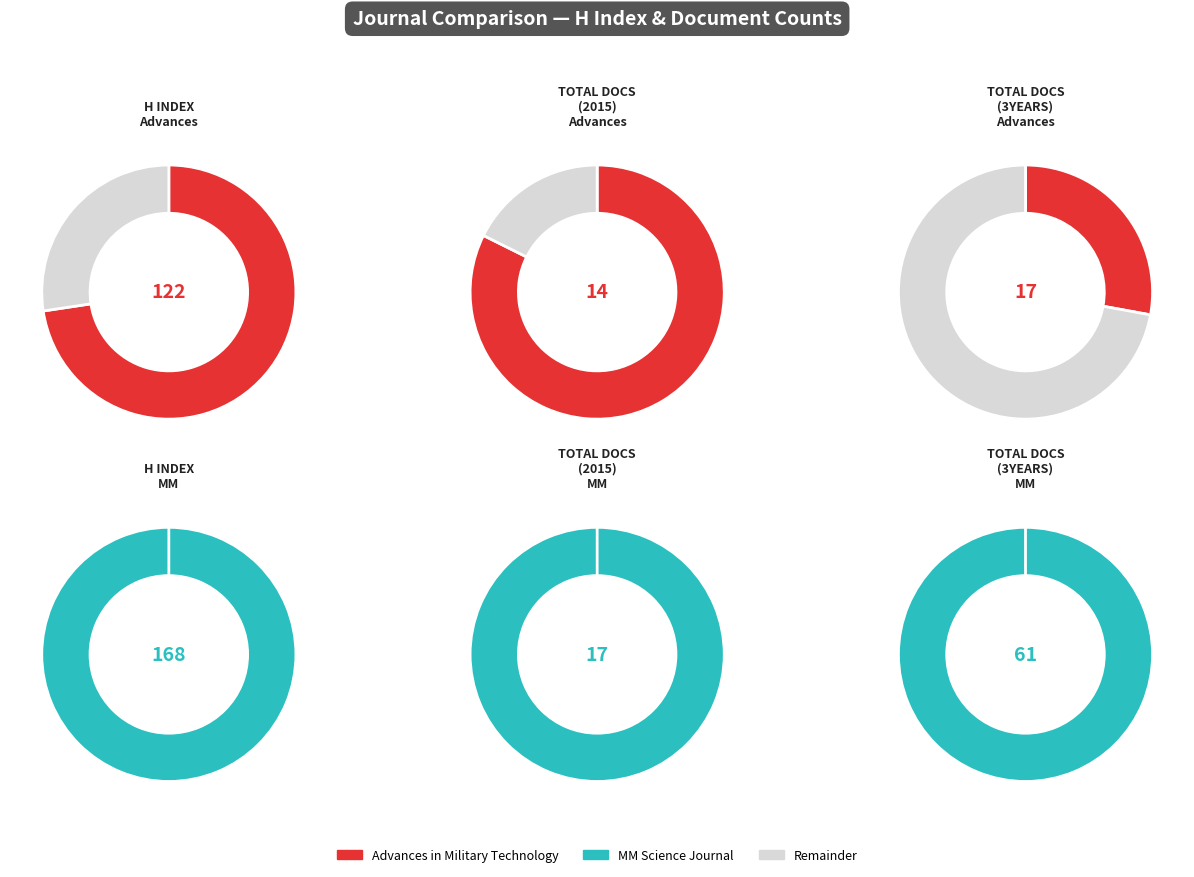

Rank the series by their maximum value, from highest to lowest.

H index, Total Docs. (3years), Total Docs. (2015)